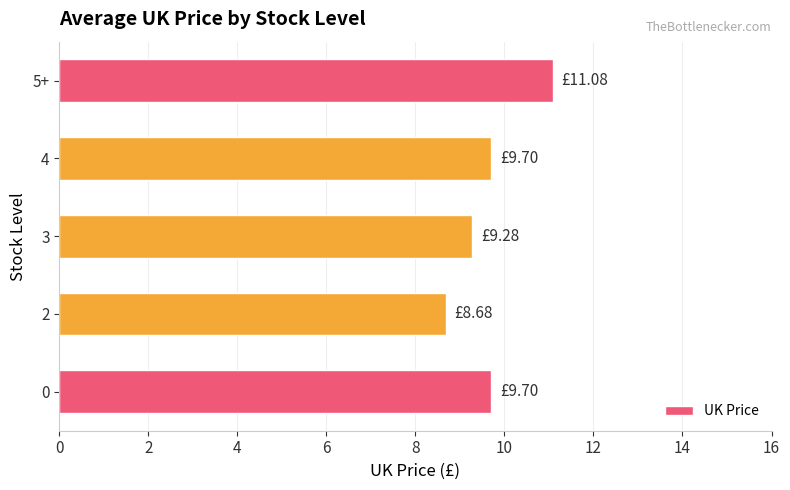

Approximately how many times larger is the value at 5+ compared to 3?

1.2